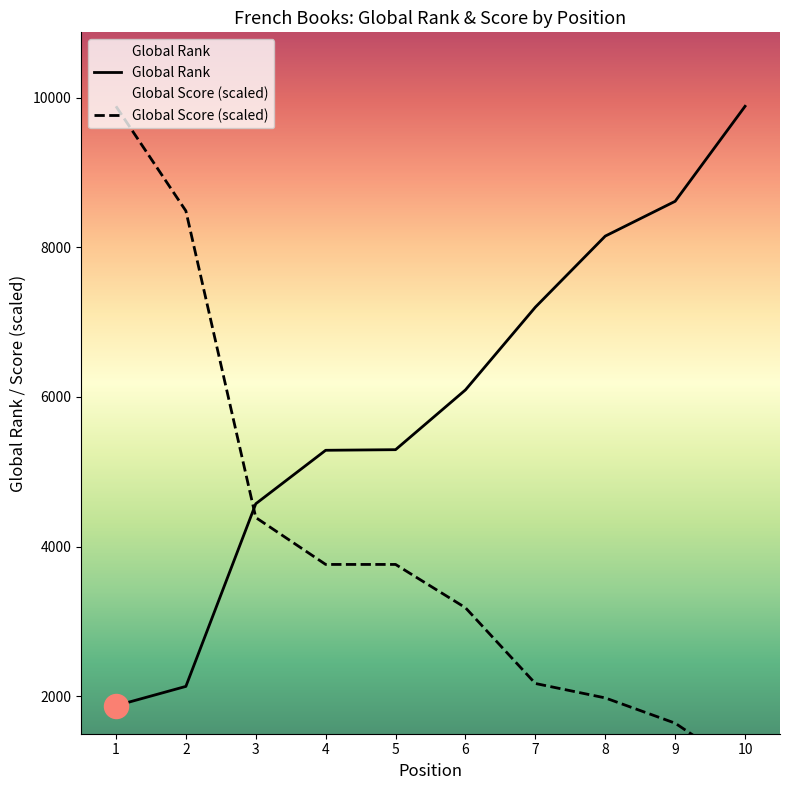

What are all the series names shown in the legend?

Global Score, Global Rank